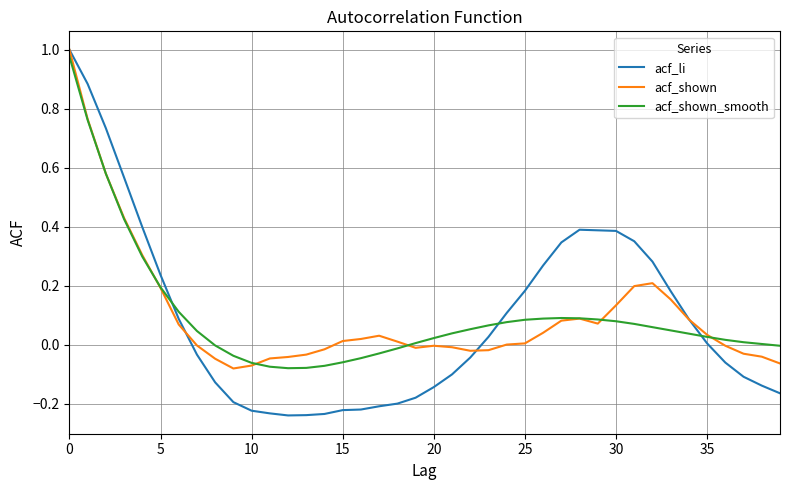

What are all the series names shown in the legend?

acf_li, acf_shown, acf_shown_smooth